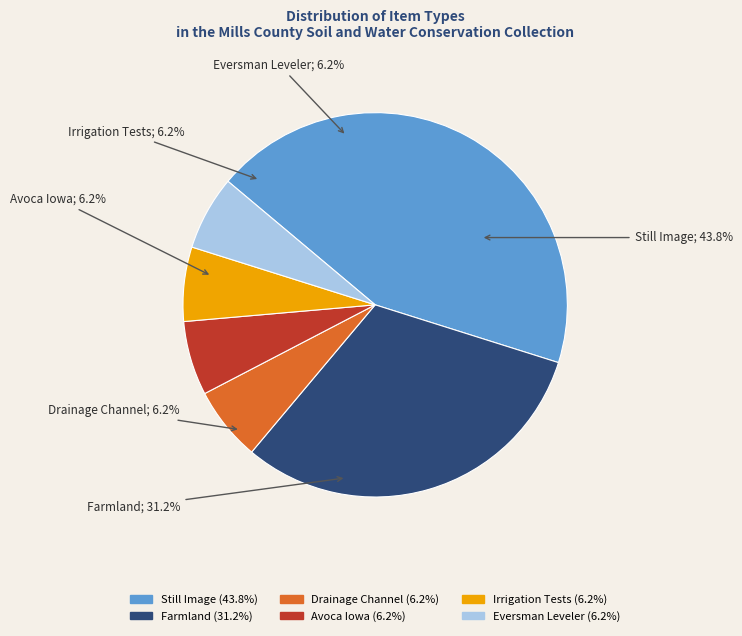

Combined, do Irrigation Tests and Avoca Iowa account for over 50%?

No